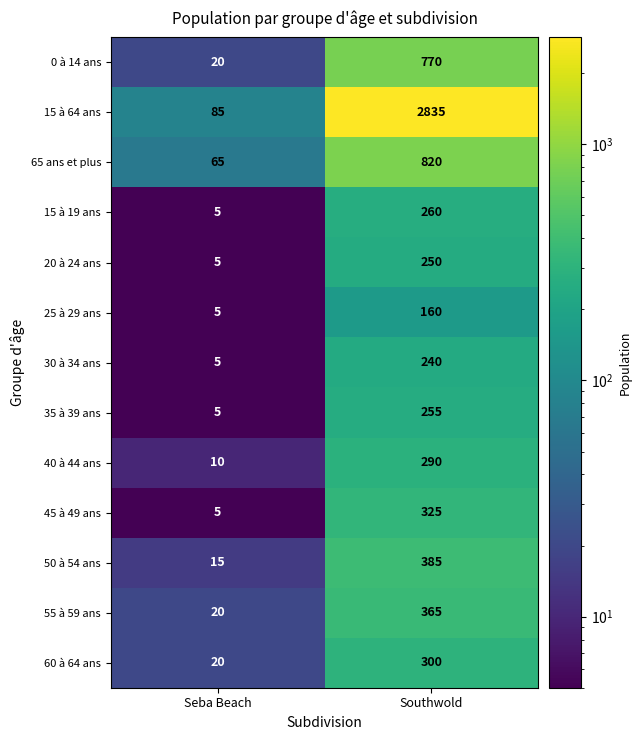

Reading right to left, list all the values displayed in this chart.

0 à 14 ans: Southwold=770	Seba Beach=20
15 à 64 ans: Southwold=2835	Seba Beach=85
65 ans et plus: Southwold=820	Seba Beach=65
15 à 19 ans: Southwold=260	Seba Beach=5
20 à 24 ans: Southwold=250	Seba Beach=5
25 à 29 ans: Southwold=160	Seba Beach=5
30 à 34 ans: Southwold=240	Seba Beach=5
35 à 39 ans: Southwold=255	Seba Beach=5
40 à 44 ans: Southwold=290	Seba Beach=10
45 à 49 ans: Southwold=325	Seba Beach=5
50 à 54 ans: Southwold=385	Seba Beach=15
55 à 59 ans: Southwold=365	Seba Beach=20
60 à 64 ans: Southwold=300	Seba Beach=20